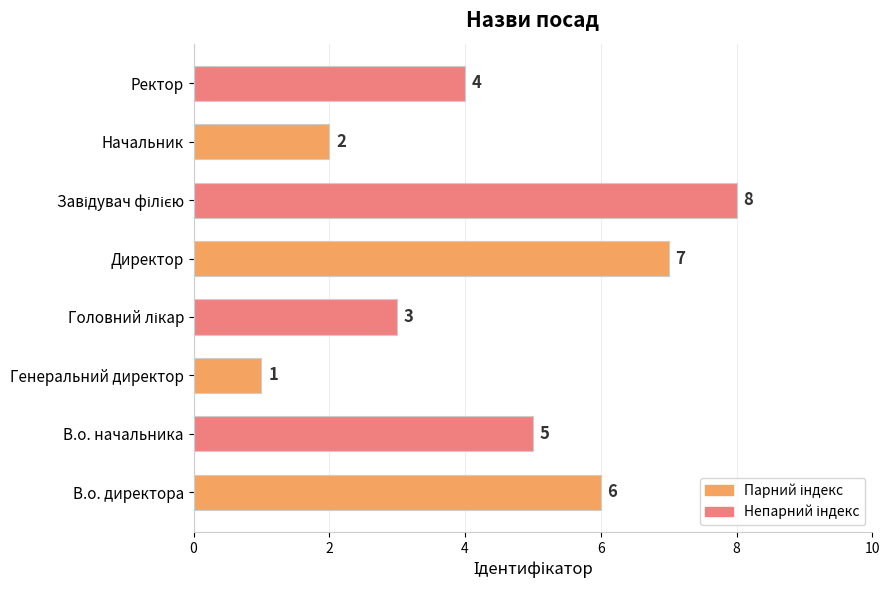

True or false: the data shows 5 at В.о. начальника.

True